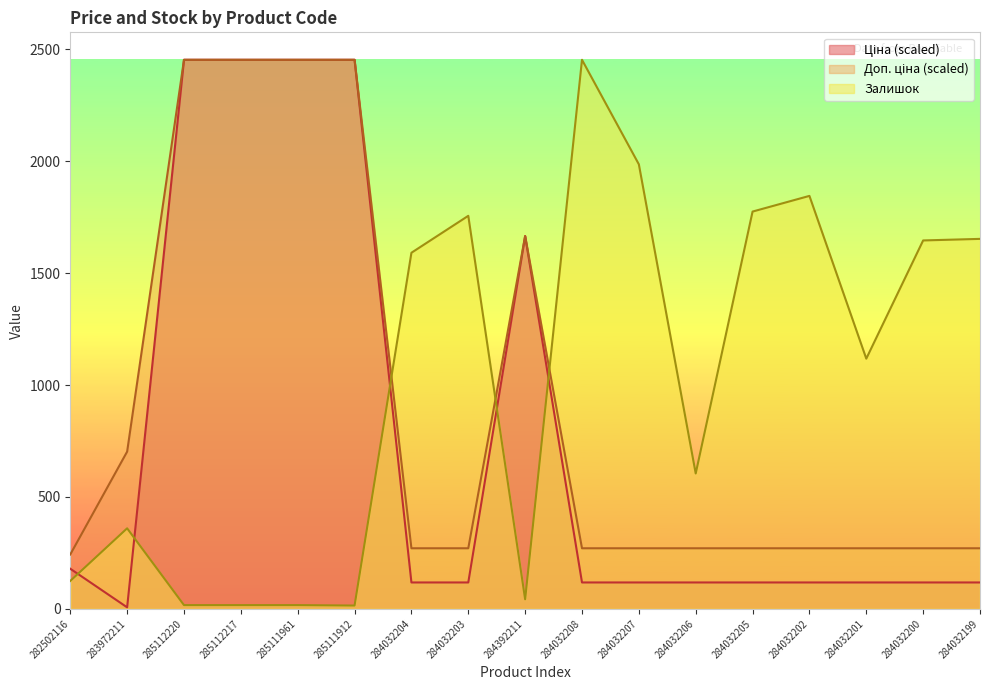

True or false: Залишок has more than 0 interior local peaks.

True